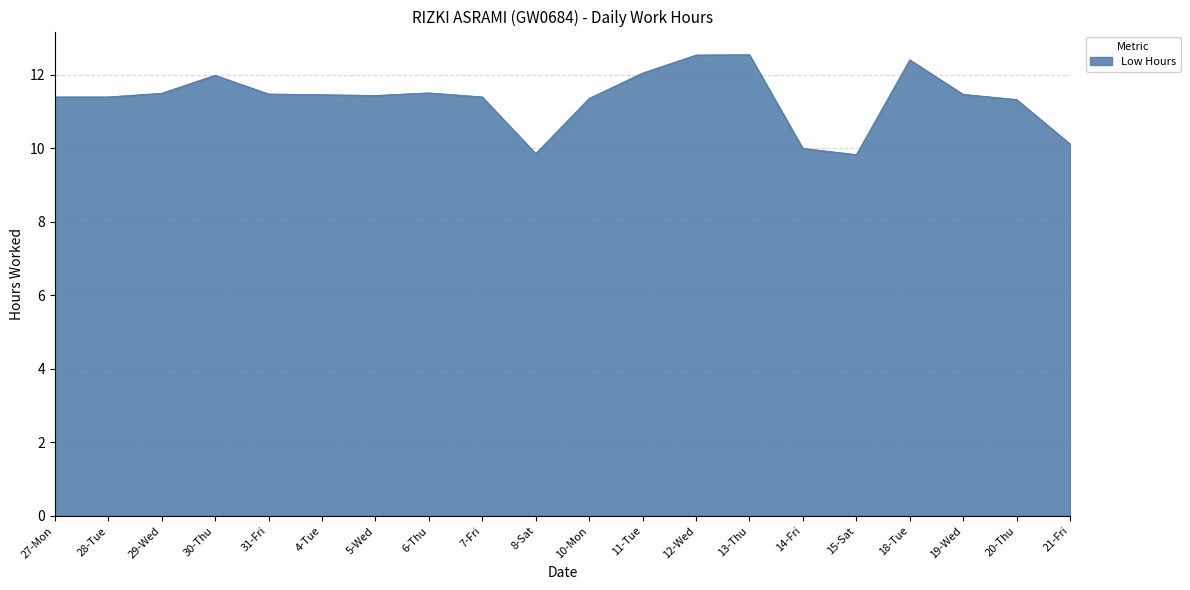

Count the number of data series in this chart.

1